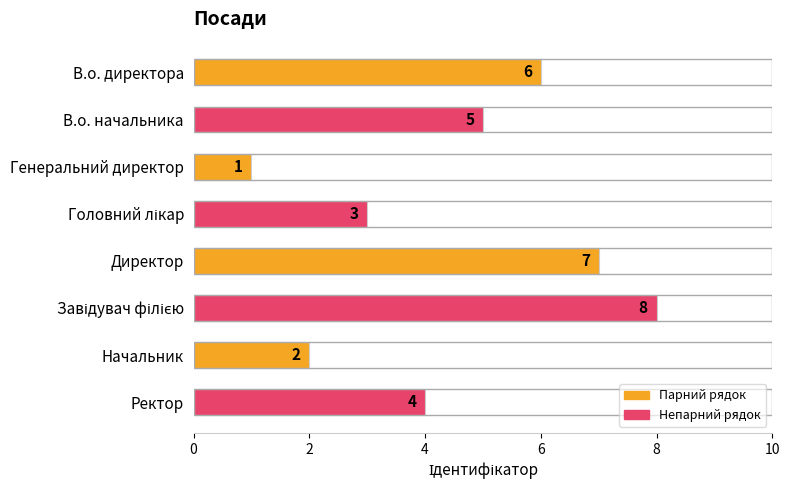

What is the minimum value shown in the chart?

1